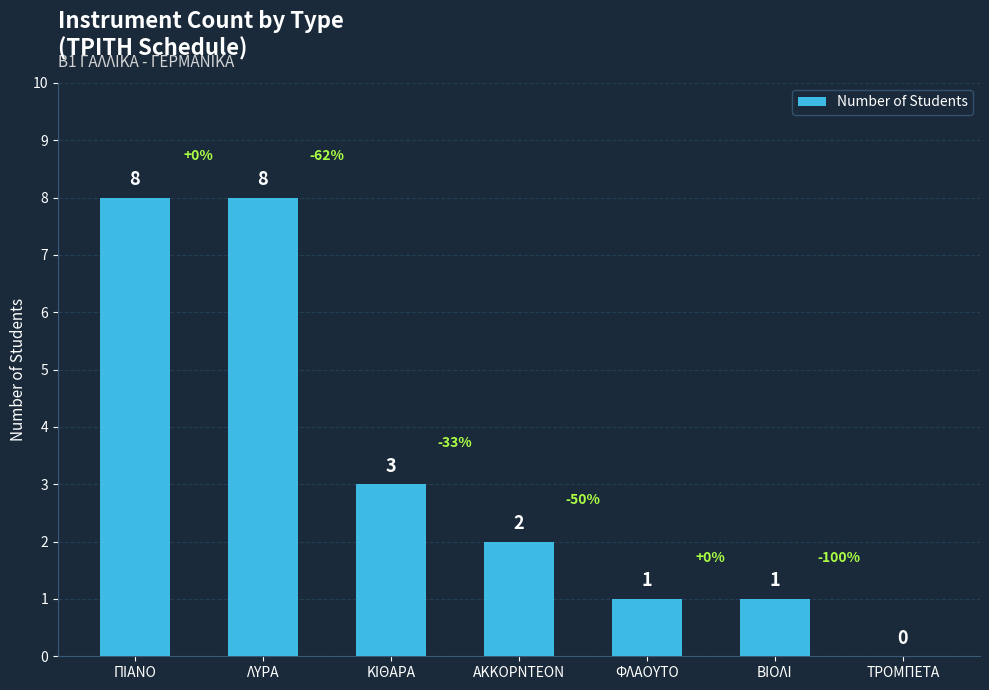

The value at ΑΚΚΟΡΝΤΕΟΝ is 1. True or false?

False